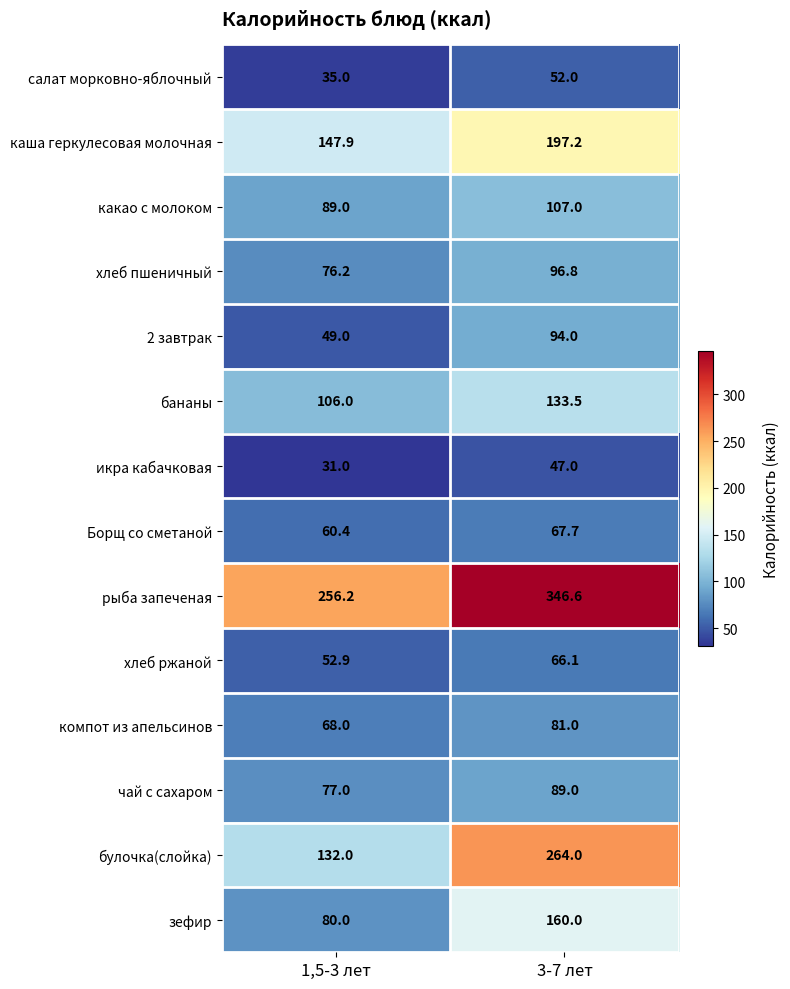

Reading left to right, list all the values displayed in this chart.

салат морковно-яблочный: 1,5-3 лет=35.0	3-7 лет=52.0
каша геркулесовая молочная: 1,5-3 лет=147.9	3-7 лет=197.2
какао с молоком: 1,5-3 лет=89.0	3-7 лет=107.0
хлеб пшеничный: 1,5-3 лет=76.2	3-7 лет=96.8
2 завтрак: 1,5-3 лет=49.0	3-7 лет=94.0
бананы: 1,5-3 лет=106.0	3-7 лет=133.5
икра кабачковая: 1,5-3 лет=31.0	3-7 лет=47.0
Борщ со сметаной: 1,5-3 лет=60.4	3-7 лет=67.7
рыба запеченая: 1,5-3 лет=256.2	3-7 лет=346.6
хлеб ржаной: 1,5-3 лет=52.9	3-7 лет=66.1
компот из апельсинов: 1,5-3 лет=68.0	3-7 лет=81.0
чай с сахаром: 1,5-3 лет=77.0	3-7 лет=89.0
булочка(слойка): 1,5-3 лет=132.0	3-7 лет=264.0
зефир: 1,5-3 лет=80.0	3-7 лет=160.0